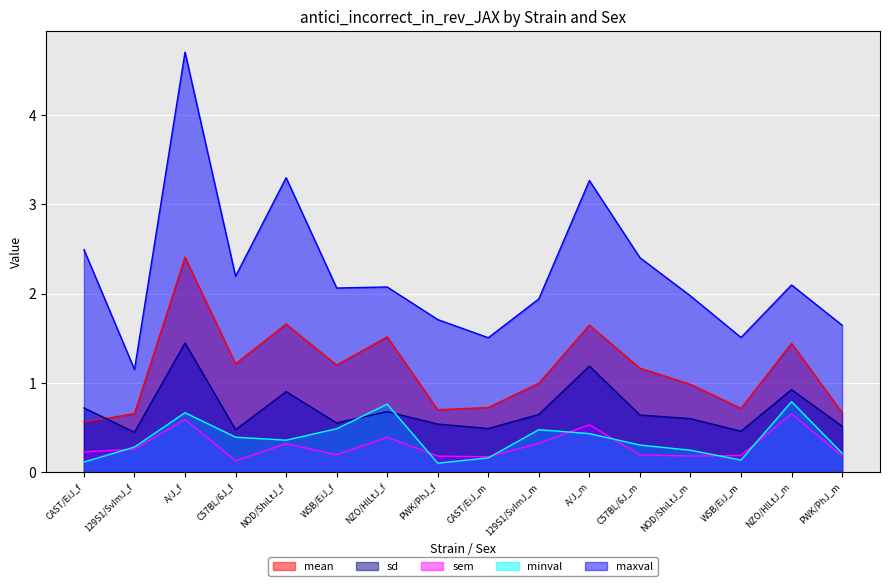

Reading left to right, list all the values displayed in this chart.

mean: 0.6	0.7	2.4	1.2	1.7	1.2	1.5	0.7	0.7	1.0	1.6	1.2	1.0	0.7	1.4	0.7
sd: 0.7	0.4	1.4	0.5	0.9	0.6	0.7	0.5	0.5	0.6	1.2	0.6	0.6	0.5	0.9	0.5
sem: 0.2	0.3	0.6	0.1	0.3	0.2	0.4	0.2	0.2	0.3	0.5	0.2	0.2	0.2	0.7	0.2
minval: 0.1	0.3	0.7	0.4	0.4	0.5	0.8	0.1	0.2	0.5	0.4	0.3	0.2	0.1	0.8	0.2
maxval: 2.5	1.2	4.7	2.2	3.3	2.1	2.1	1.7	1.5	1.9	3.3	2.4	2.0	1.5	2.1	1.6